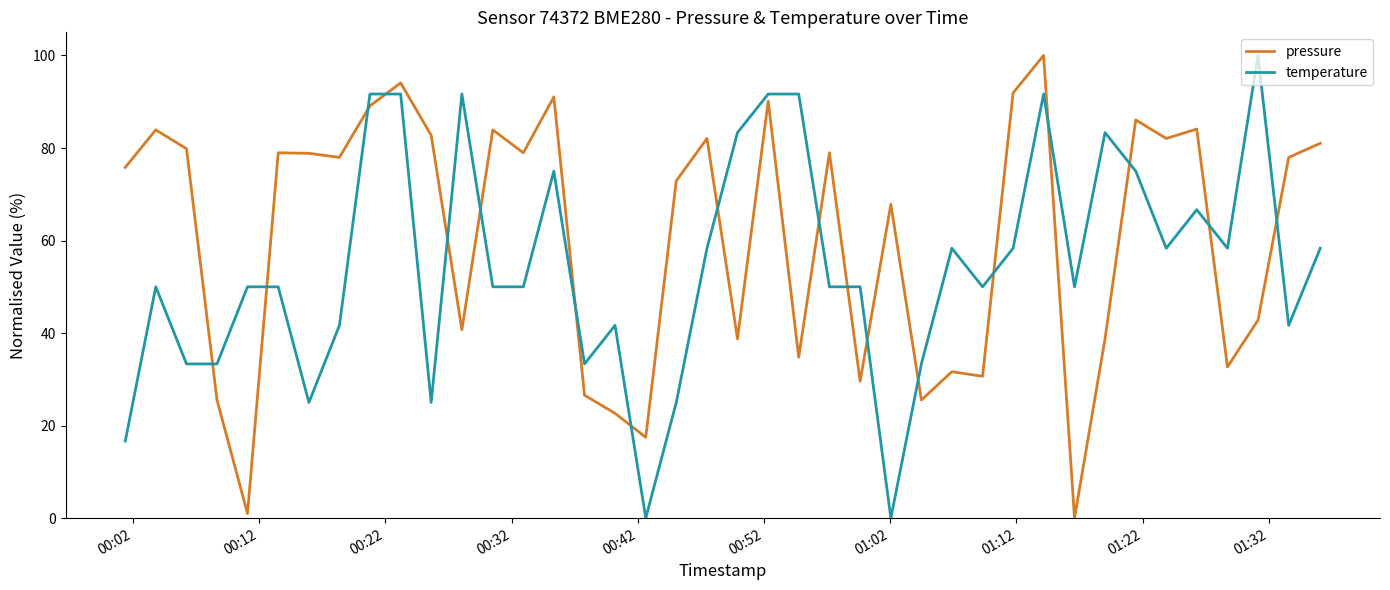

Rank the series by their average value, from highest to lowest.

pressure, temperature